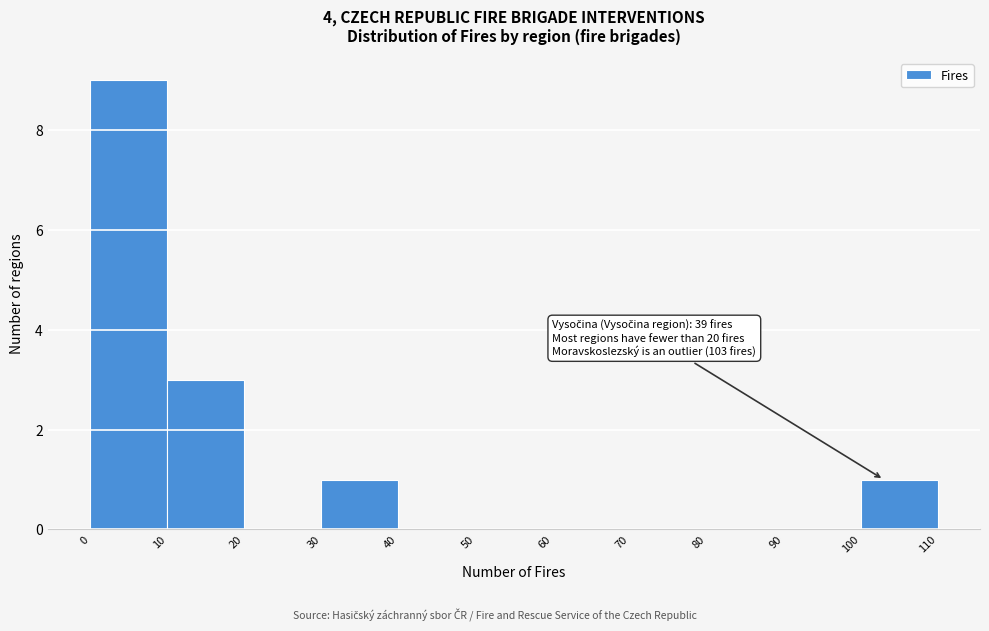

Which range on the x-axis has the tallest bar?

0 to 10